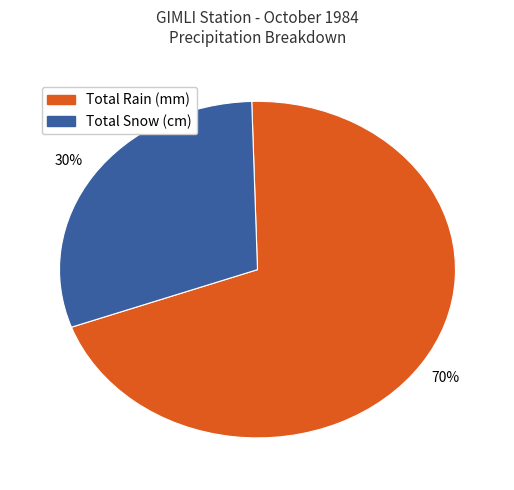

Count the number of slices in the pie.

2